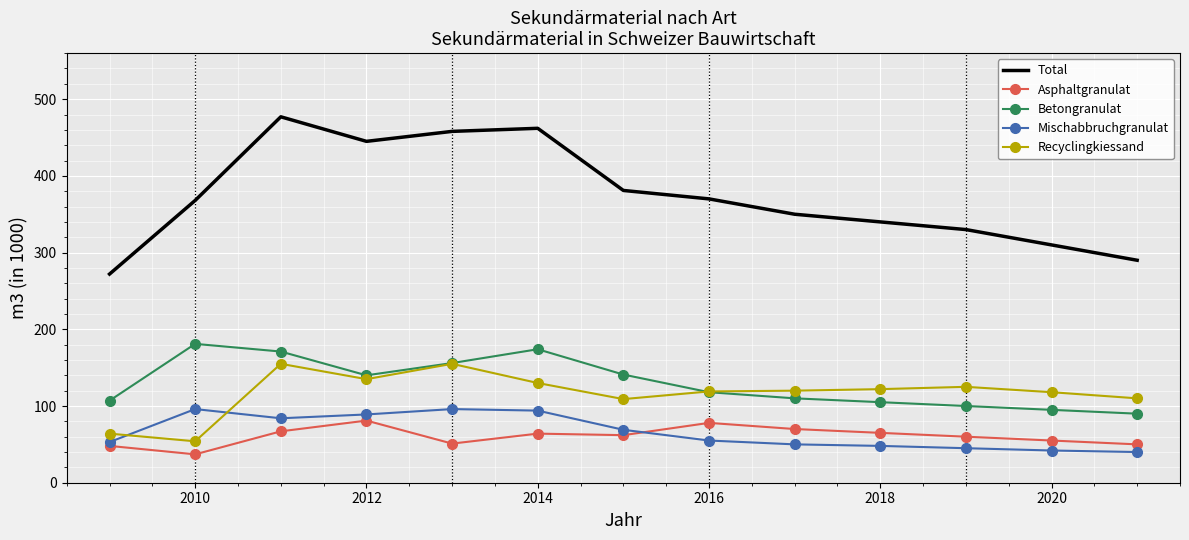

True or false: Total and Recyclingkiessand intersect in this chart.

False